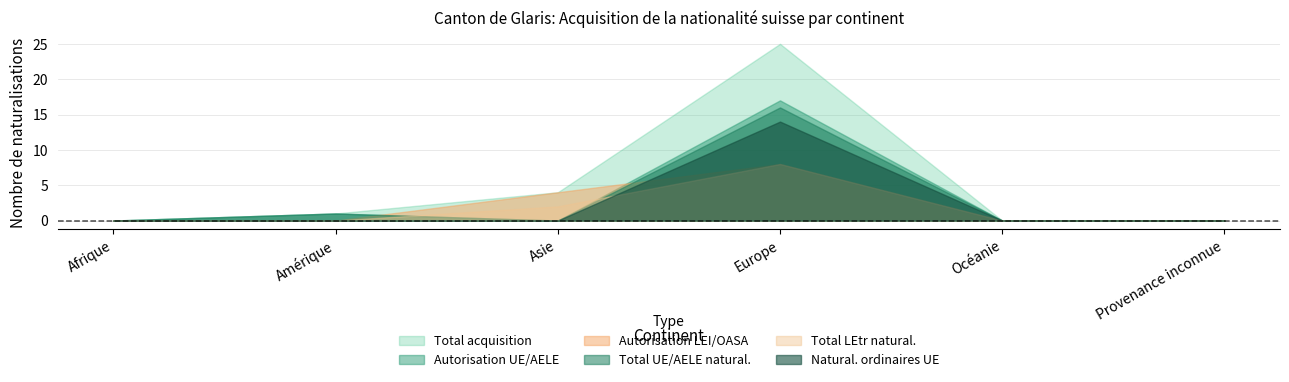

Reading right to left, transcribe all the data shown in this chart.

Total acquisition: 0	0	25	4	1	0
Autorisation UE/AELE: 0	0	17	0	1	0
Autorisation LEI/OASA: 0	0	8	4	0	0
Total UE/AELE natural.: 0	0	16	0	1	0
Total LEtr natural.: 0	0	8	2	0	0
Natural. ordinaires UE: 0	0	14	0	0	0